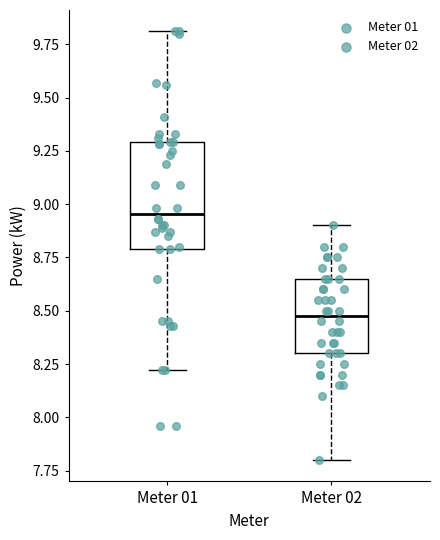

Reading left to right, transcribe this box plot: for each box, give where its median line is, the range the box spans, and where its two whiskers end, as read against the y-axis. The values are not printed on the chart, so give them approximately, as read against the axis.

Meter 01: median 8.95, box 8.80 to 9.30, whiskers 8.20 to 9.80
Meter 02: median 8.50, box 8.30 to 8.65, whiskers 7.80 to 8.90